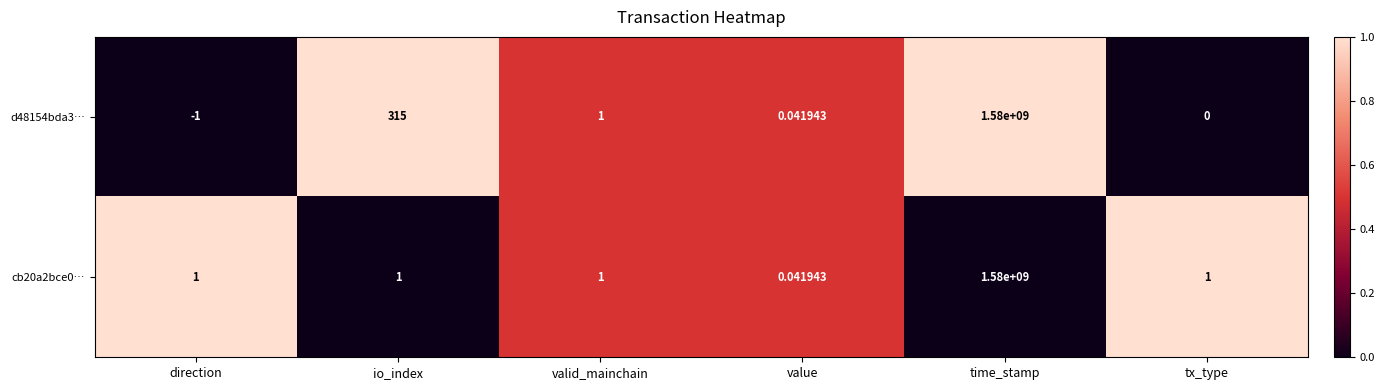

Which category has the lowest value across all series?

direction